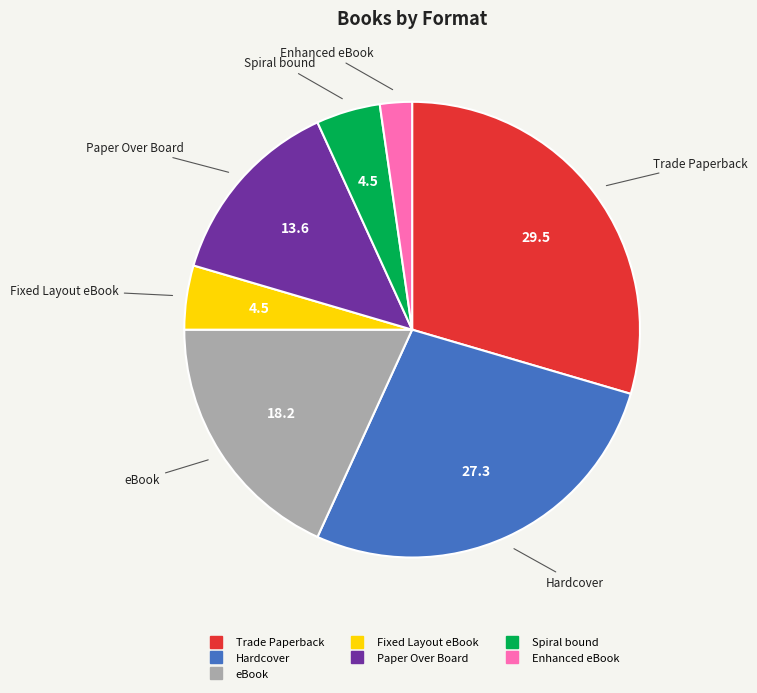

Does Hardcover represent more than half of the total?

No